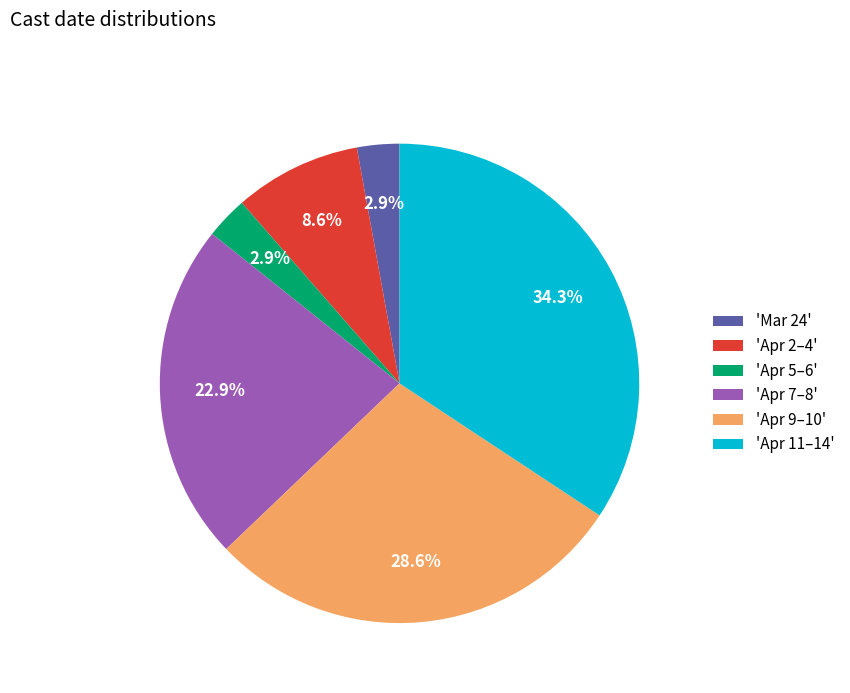

What is the ratio of the value at 'Apr 11–14' to the value at 'Apr 7–8'?

1.5